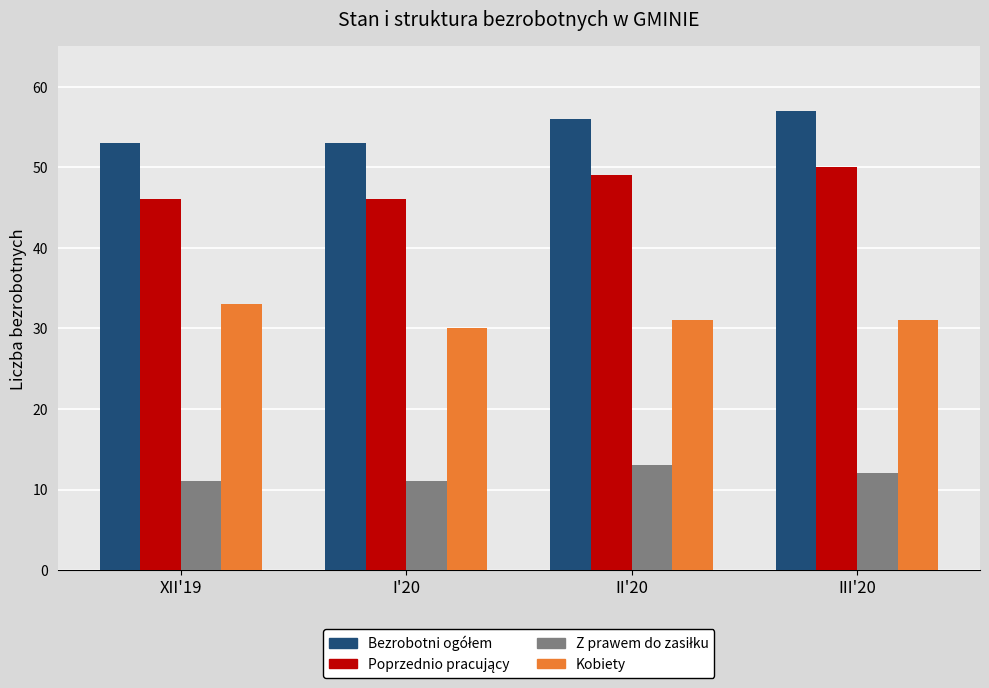

What is the spread (max minus min) of values at I'20?

42